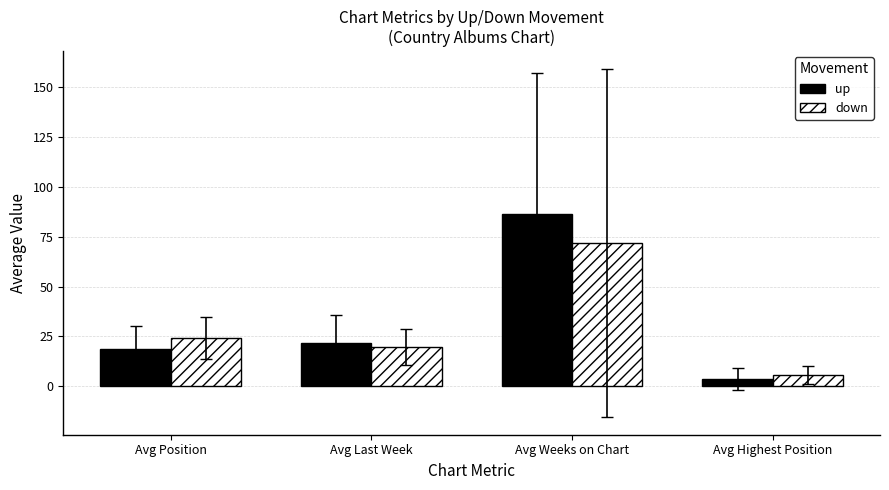

Rank the categories by up value from highest to lowest.

Avg Weeks on Chart, Avg Last Week, Avg Position, Avg Highest Position